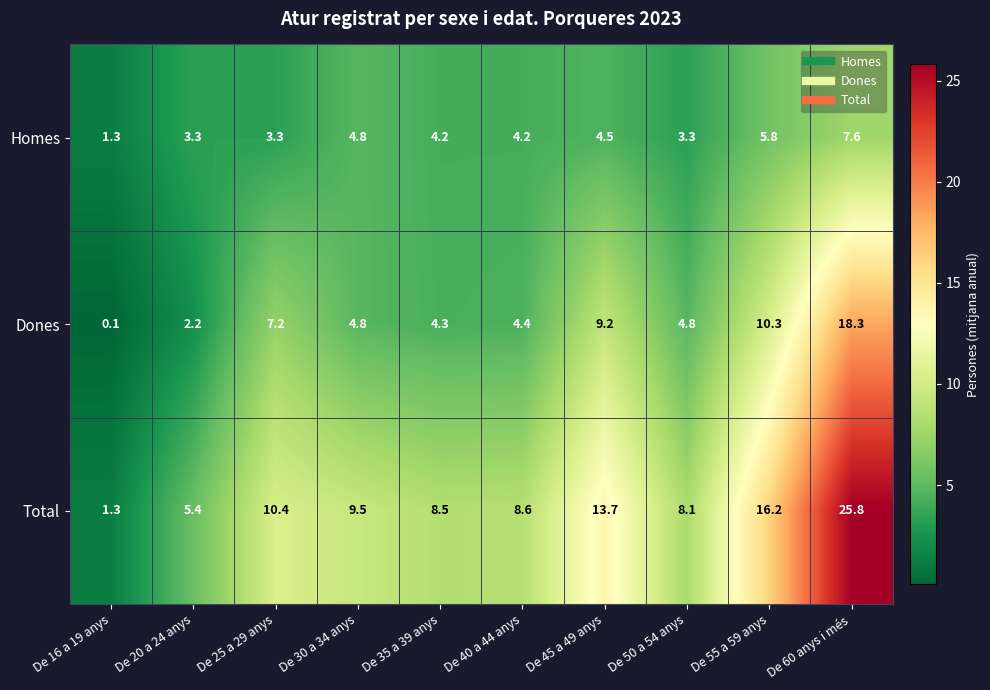

What is the total value across all series at De 45 a 49 anys?

27.4